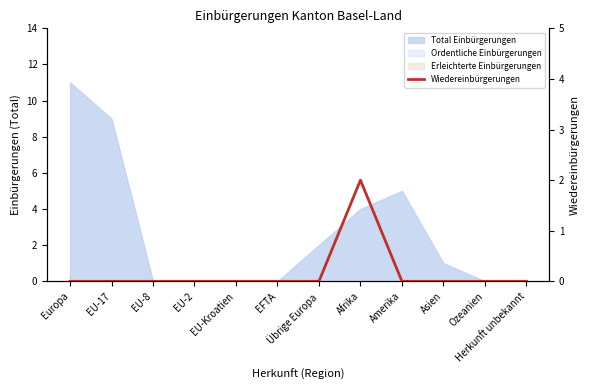

The value at Herkunft unbekannt is 0. True or false?

True